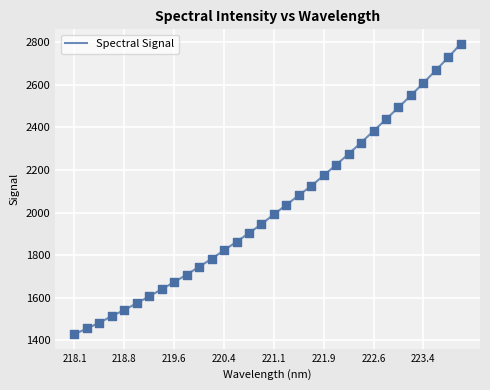

What is the difference between the maximum and minimum values?

1362.3